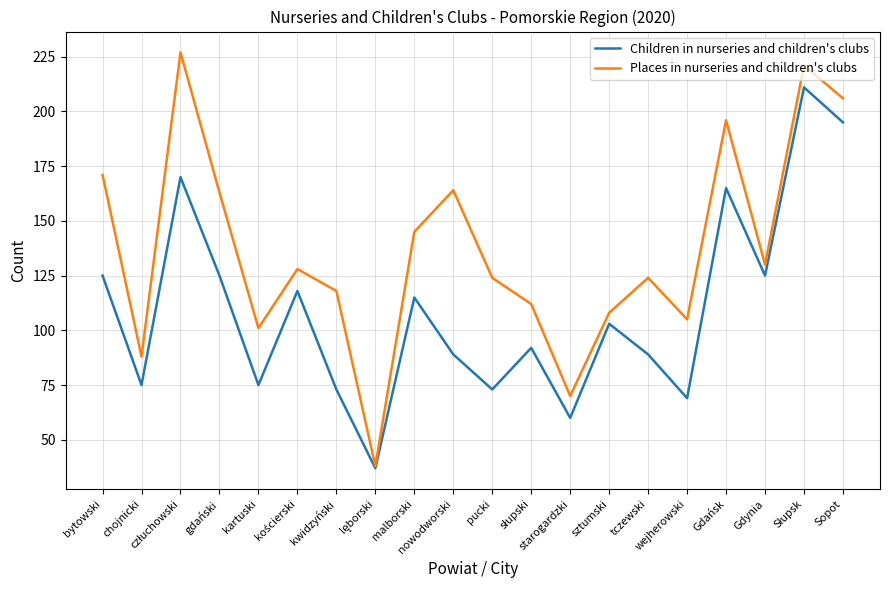

Between bytowski and Gdynia, which series saw the biggest shift?

Places in nurseries and children's clubs